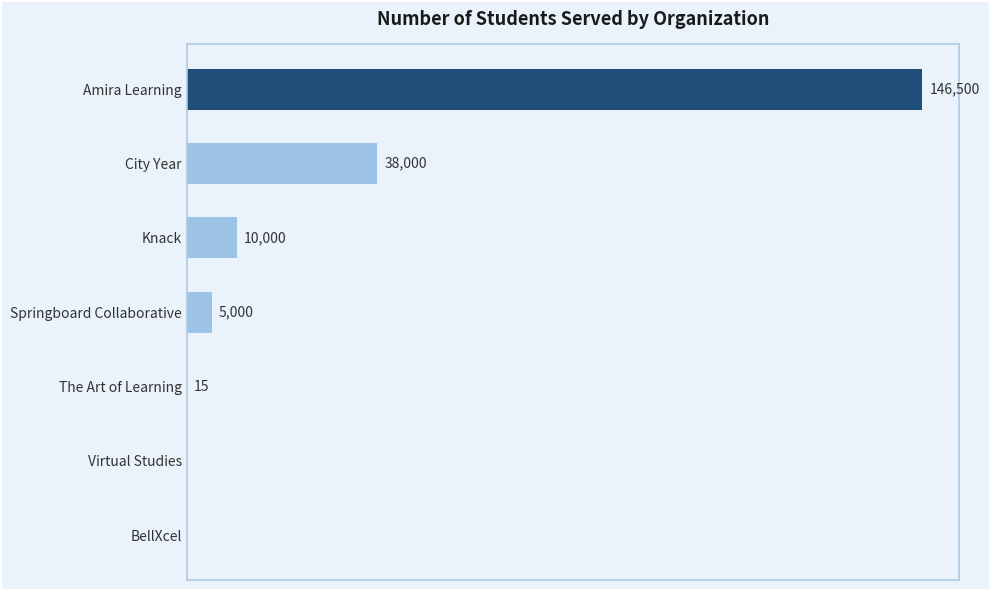

Which has a higher value, City Year or Amira Learning?

Amira Learning